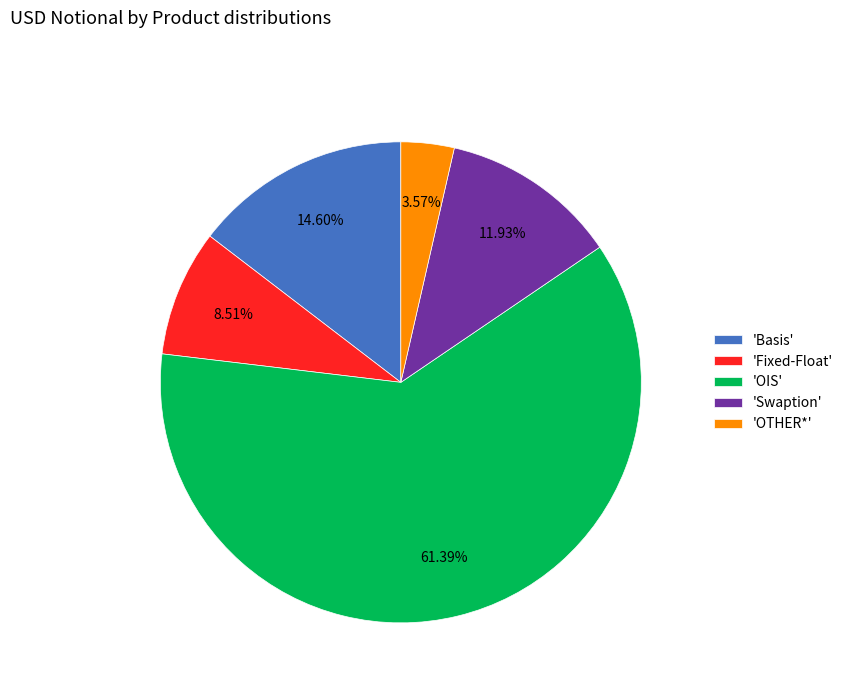

Do 'OTHER*' and 'Fixed-Float' together represent more than half of the pie?

No